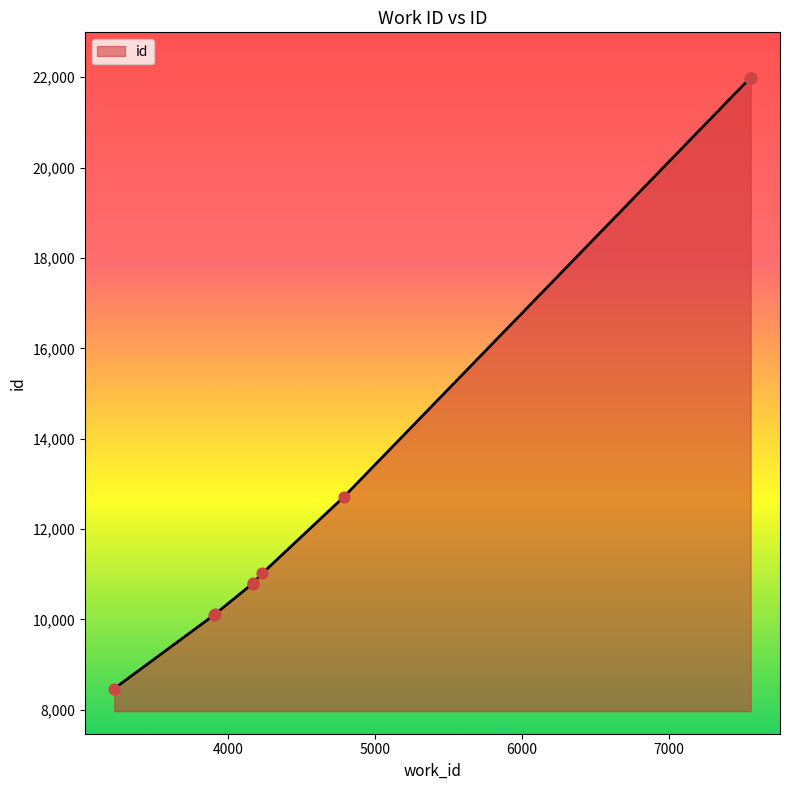

What is the change in value from 4235 to 7559?

+10970